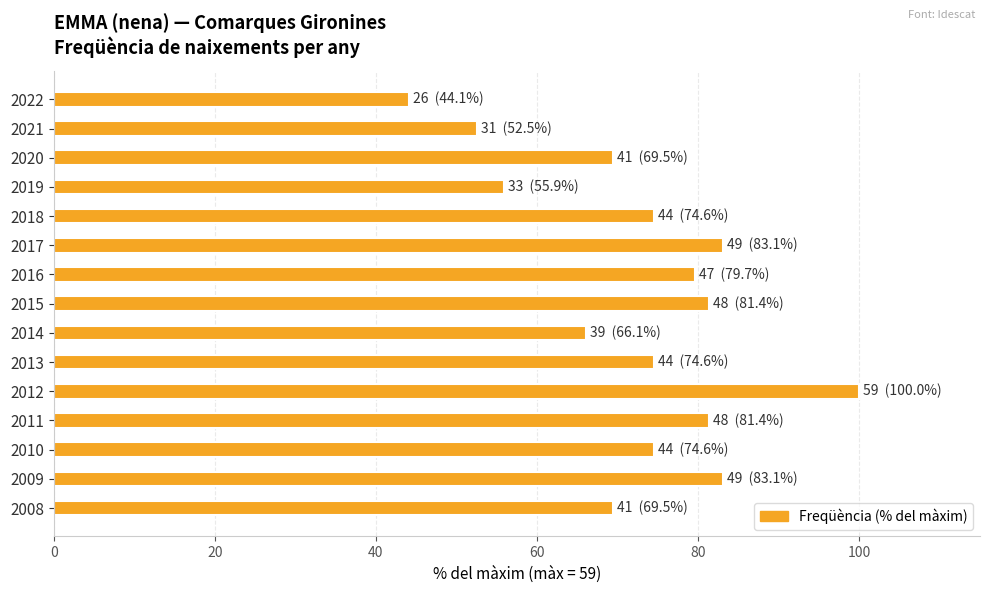

Between 2014 and 2012, which is larger?

2012